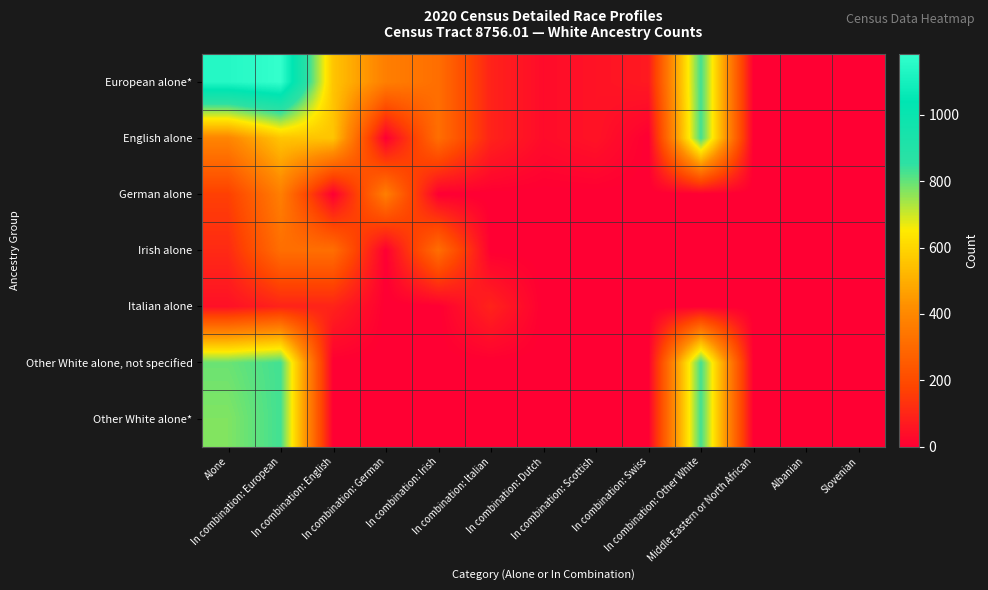

Which series has the largest total across all categories?

European alone*